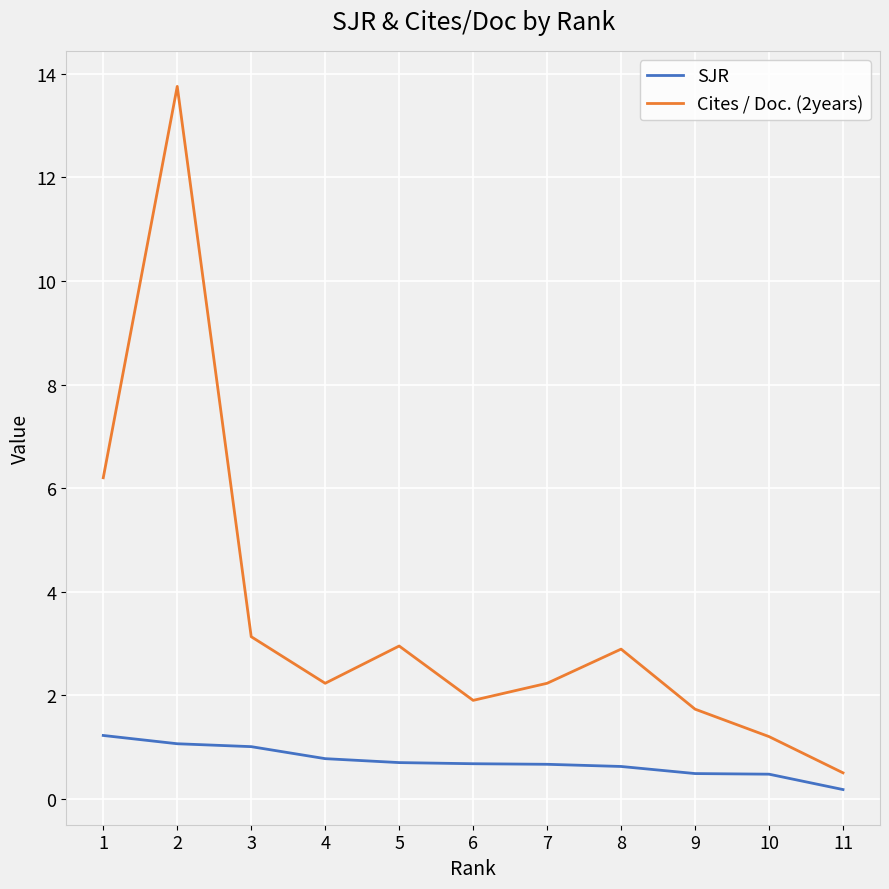

What are all the series names shown in the legend?

SJR, Cites / Doc. (2years)